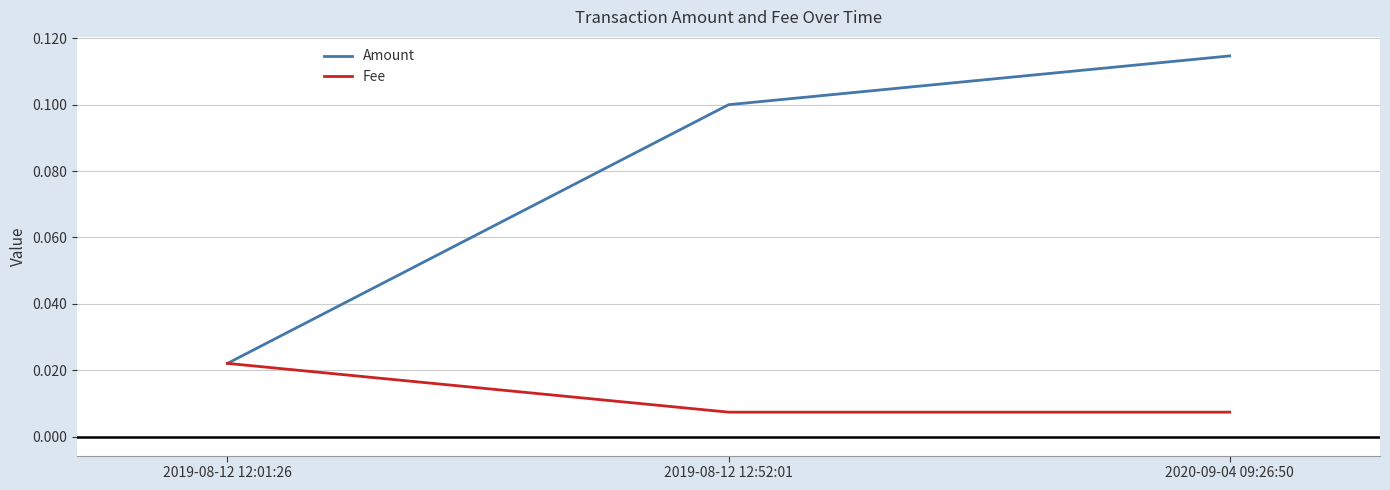

Rank the series by their average value, from highest to lowest.

Amount, Fee